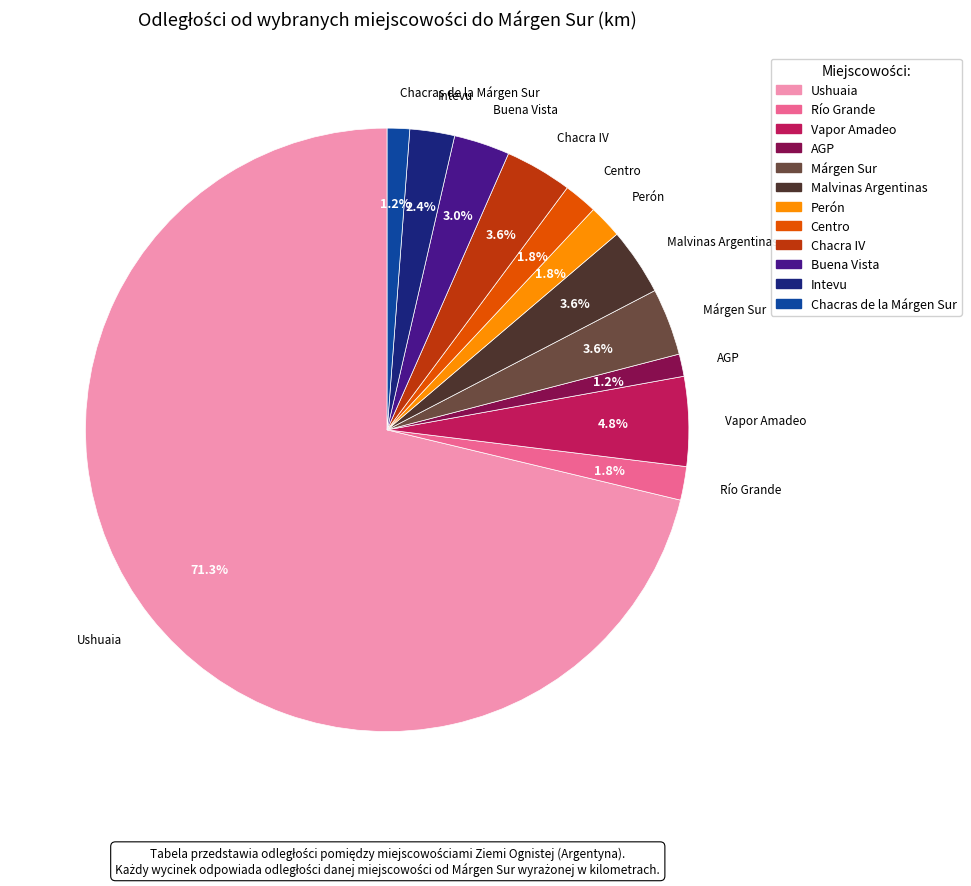

What is the majority slice?

Ushuaia